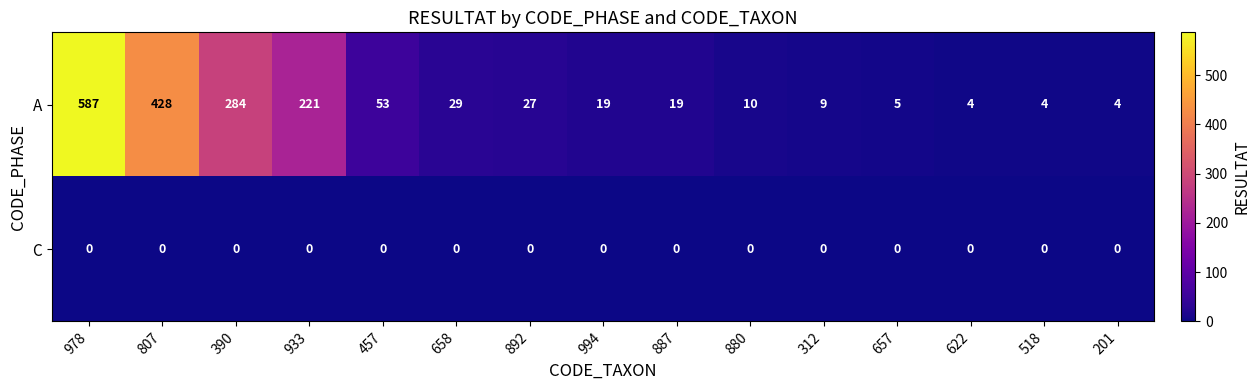

Reading left to right, transcribe all the data shown in this chart.

A: 587	428	284	221	53	29	27	19	19	10	9	5	4	4	4
C: 0	0	0	0	0	0	0	0	0	0	0	0	0	0	0